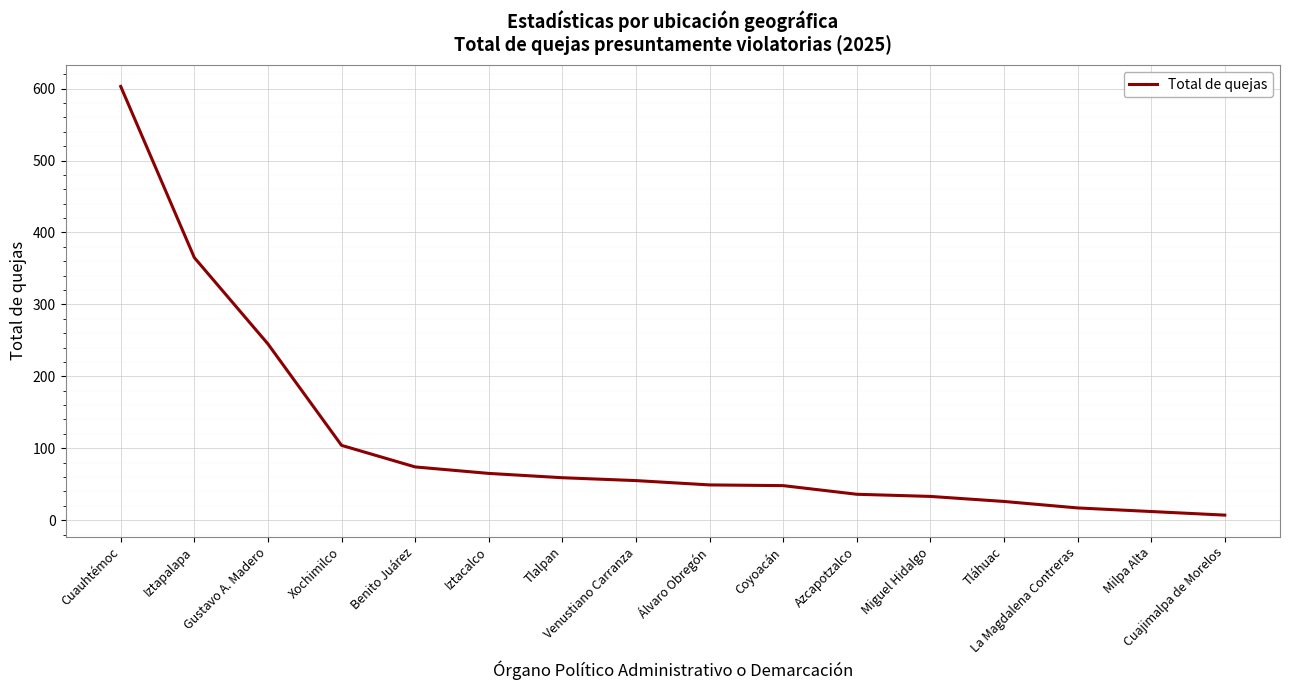

What is the difference between the maximum and minimum values?

596